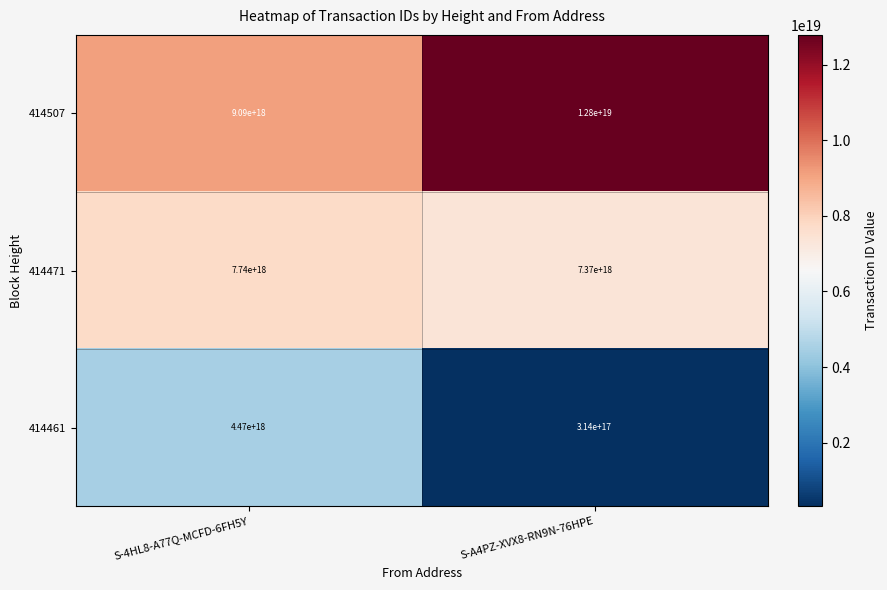

Which series has the widest spread of values?

414461